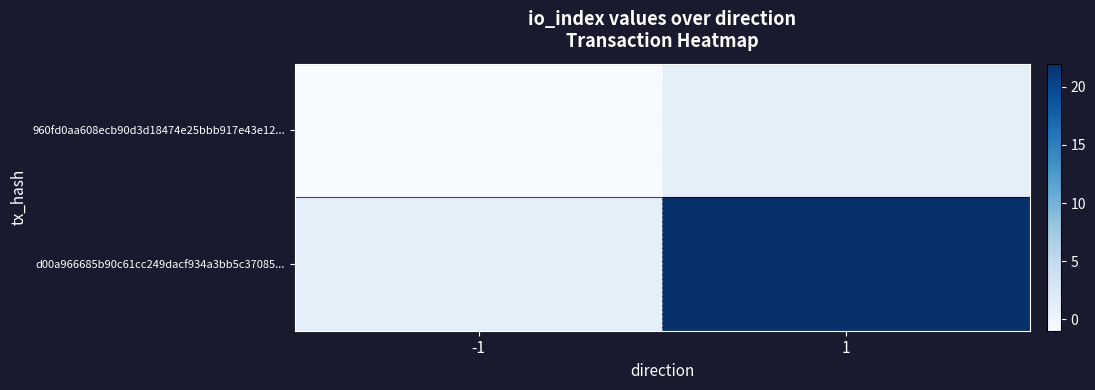

What is the difference between the highest and lowest values at -1?

2